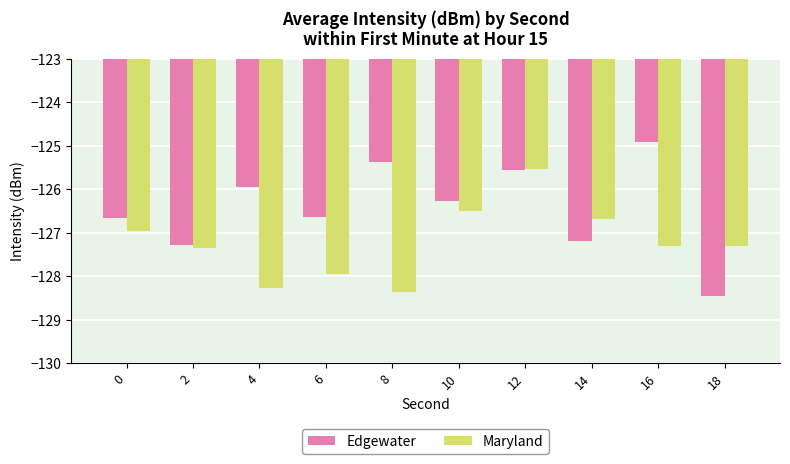

Is it true that Maryland equals -195.2 at 18?

False